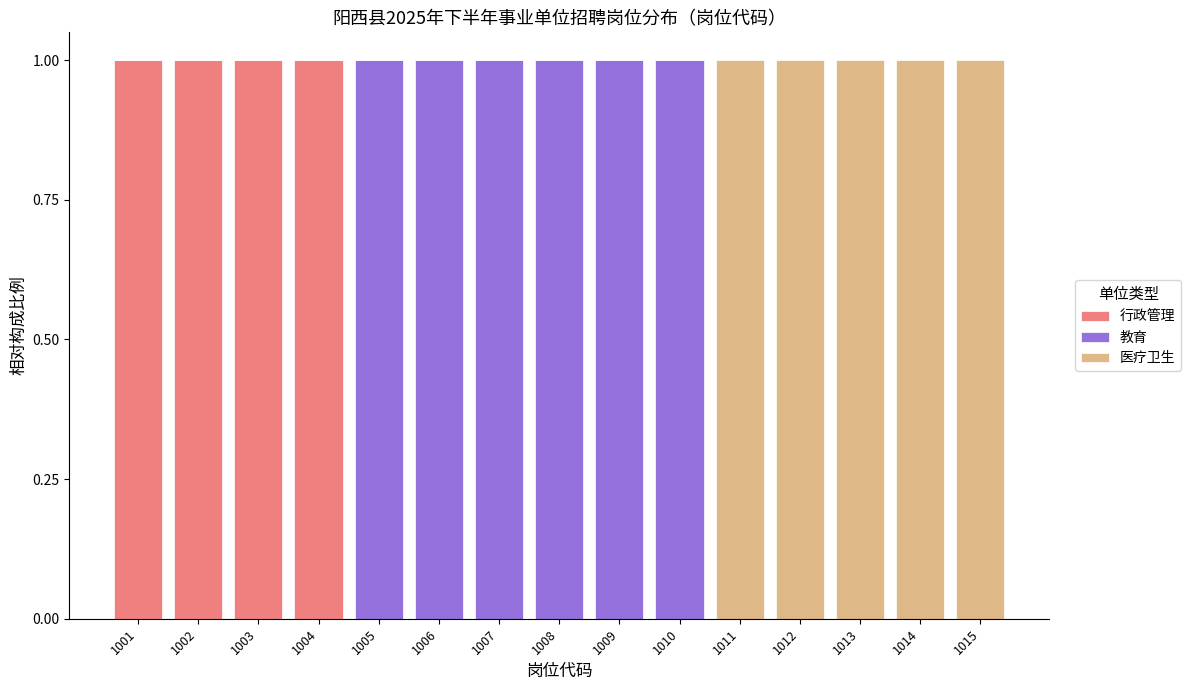

Is it true that 行政管理 equals 1 at 1003?

True